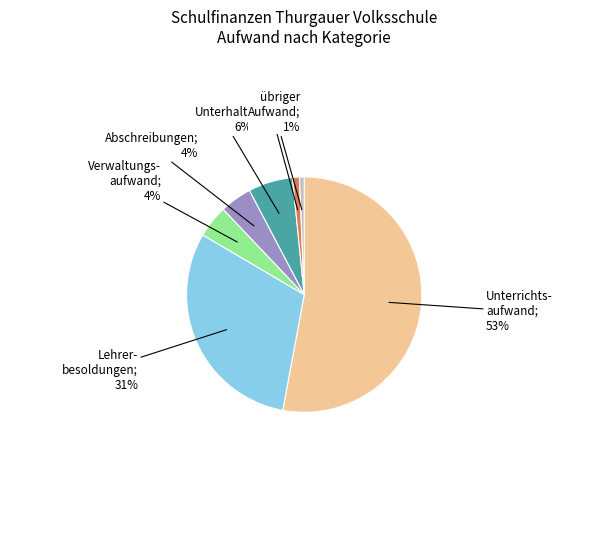

Does any single category account for the majority?

Yes